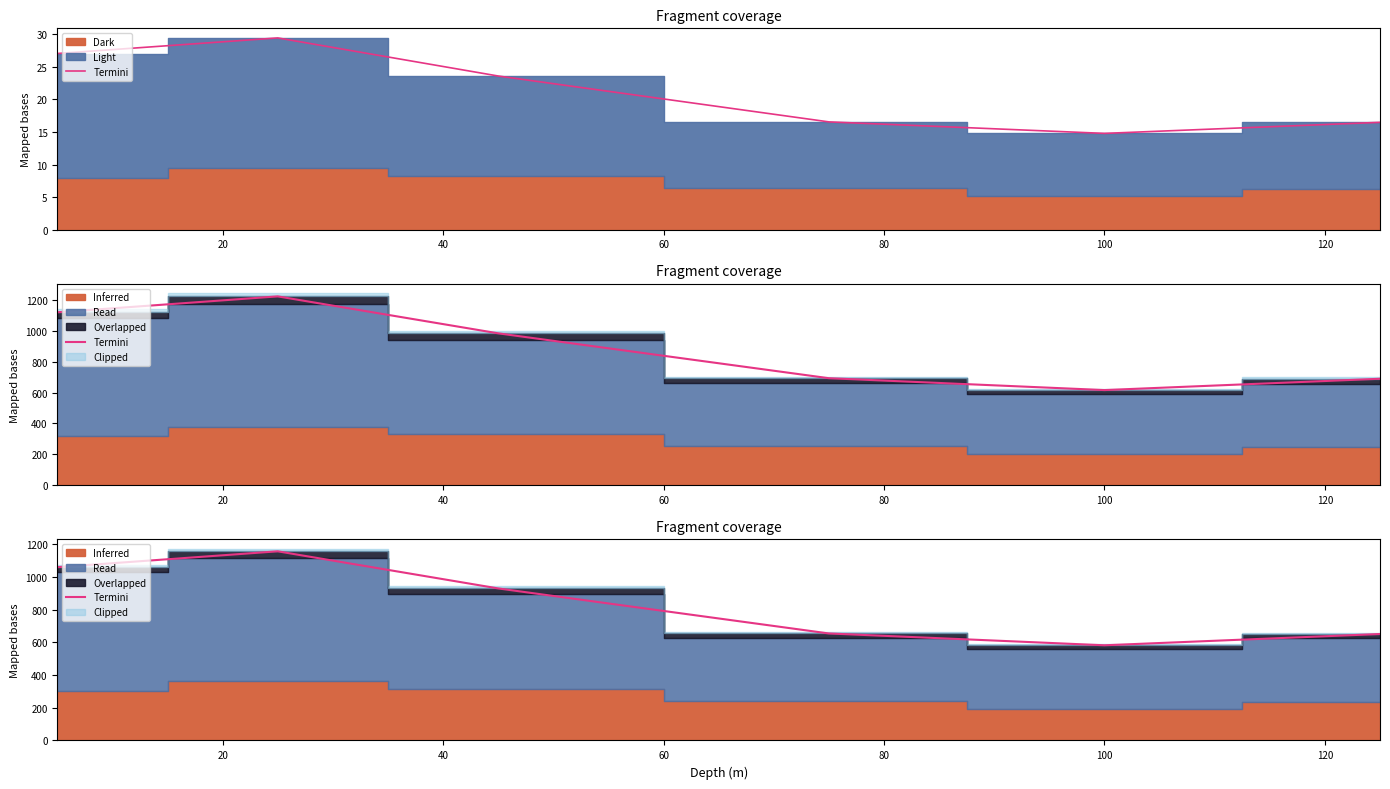

What is the sum of all values?

5035.8